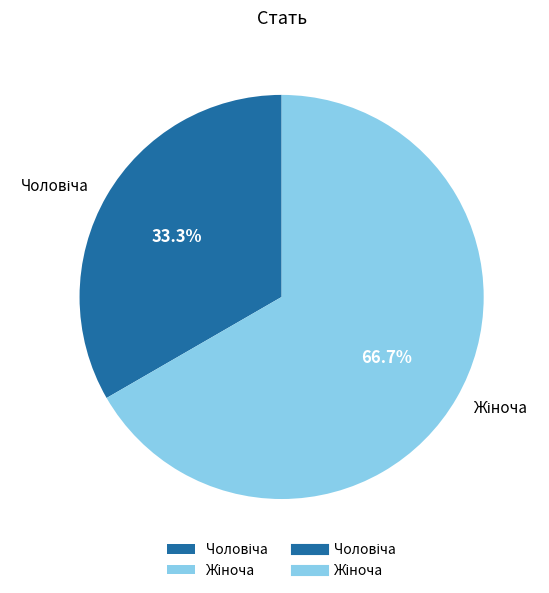

Does any single category account for the majority?

Yes